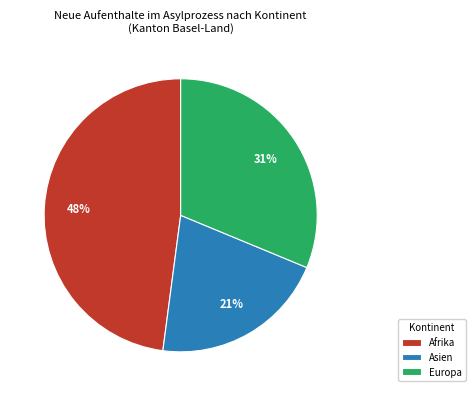

How many segments does this pie chart have?

3